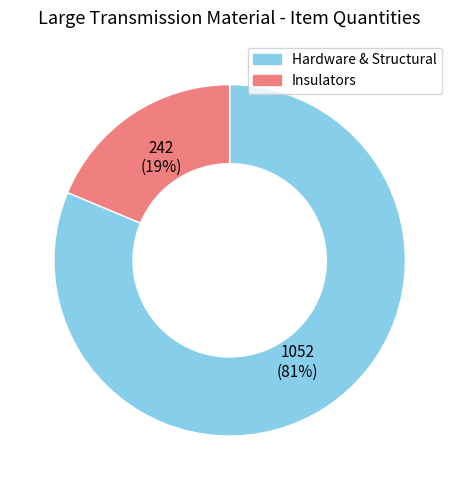

Combined, do Insulators and Hardware & Structural account for over 50%?

Yes